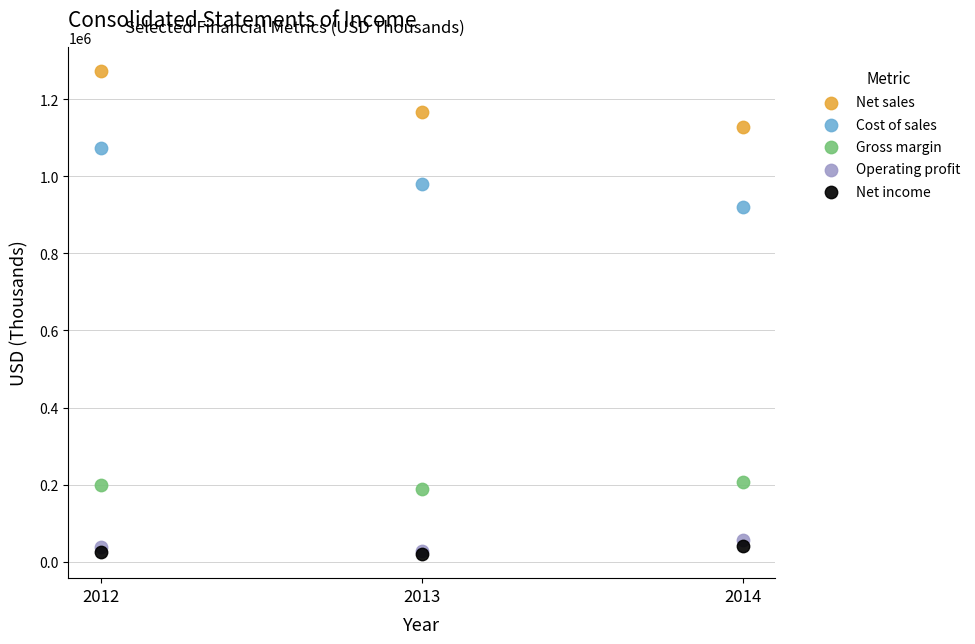

What are all the series names shown in the legend?

Net sales, Cost of sales, Gross margin, Operating profit, Net income